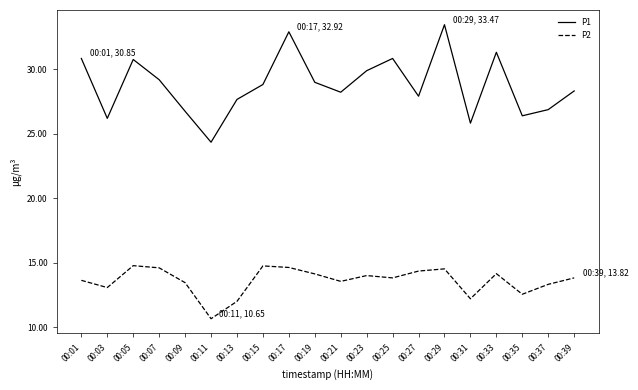

What is the maximum value for P1?

33.5